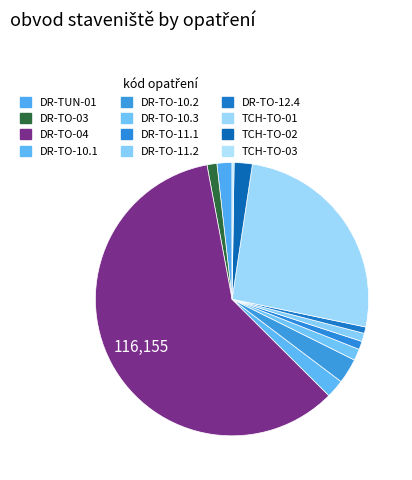

Rank the categories by value from highest to lowest.

DR-TO-04, TCH-TO-01, DR-TO-10.2, DR-TO-10.1, TCH-TO-02, DR-TUN-01, DR-TO-10.3, DR-TO-03, DR-TO-11.1, DR-TO-11.2, DR-TO-12.4, TCH-TO-03